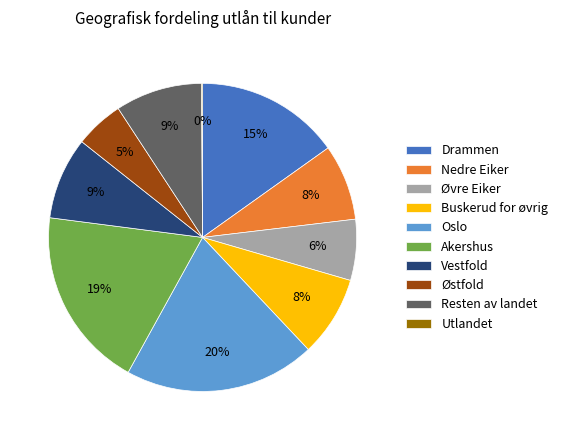

Does Buskerud for øvrig account for over 50% of the chart?

No